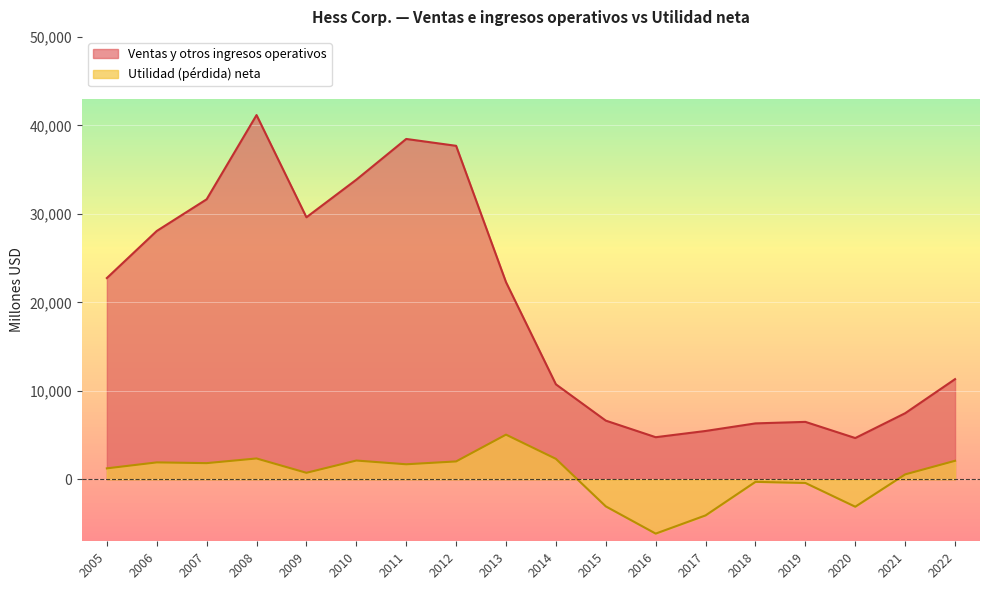

What is the sum of all Ventas y otros ingresos operativos values?

349426